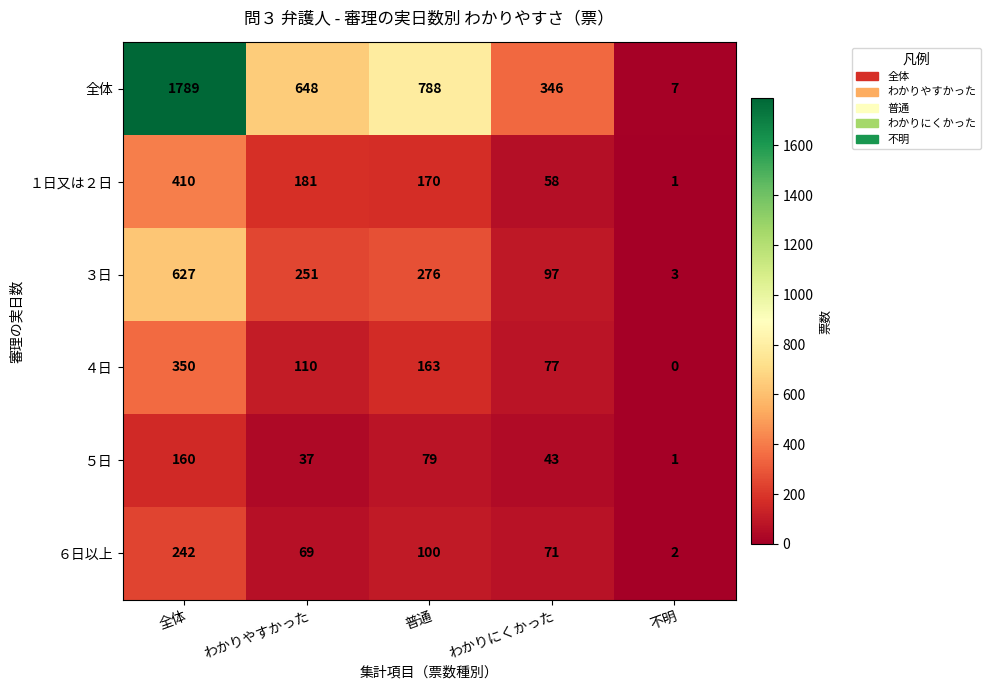

Which series changed the most between 全体 and わかりにくかった?

全体